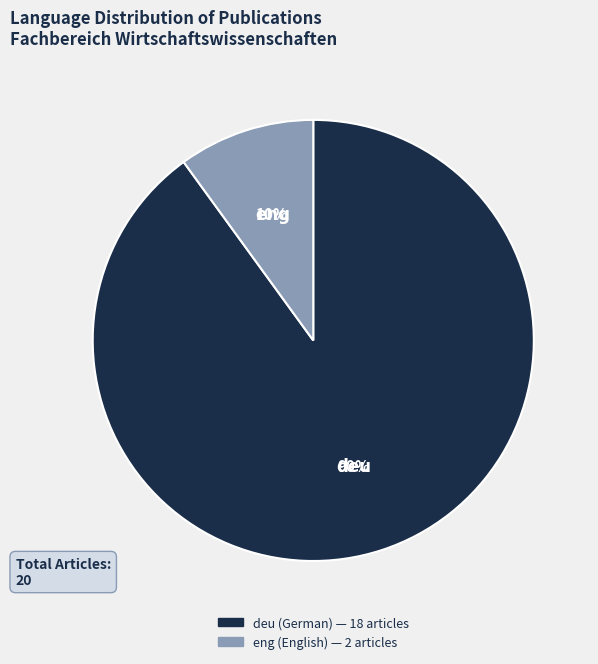

What is the largest slice in the pie chart?

deu